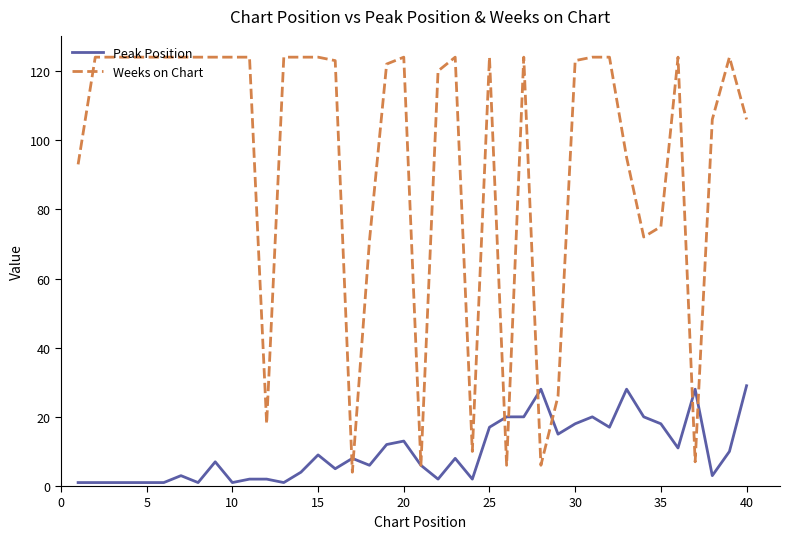

Which series has the largest range (max minus min)?

Weeks on Chart